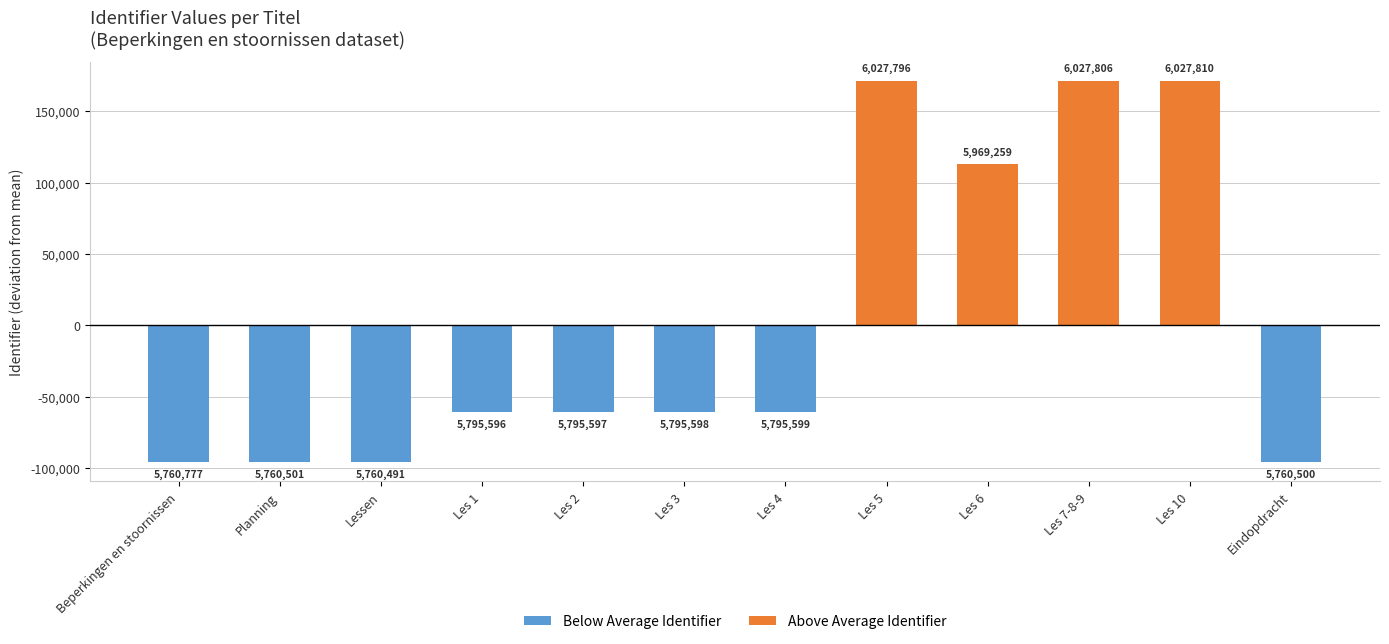

What position from the left is Les 1?

4